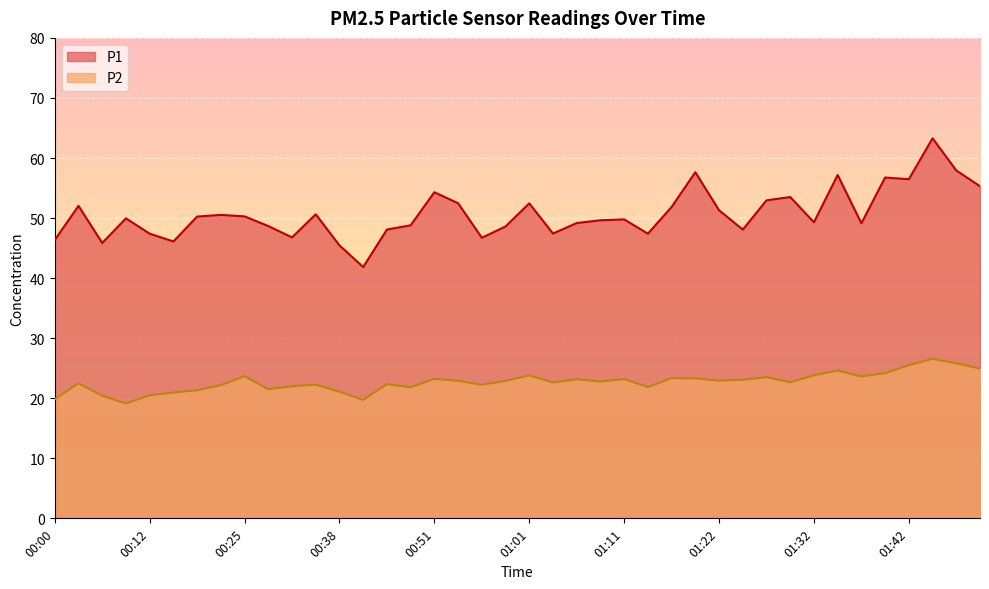

True or false: P1 and P2 intersect in this chart.

False